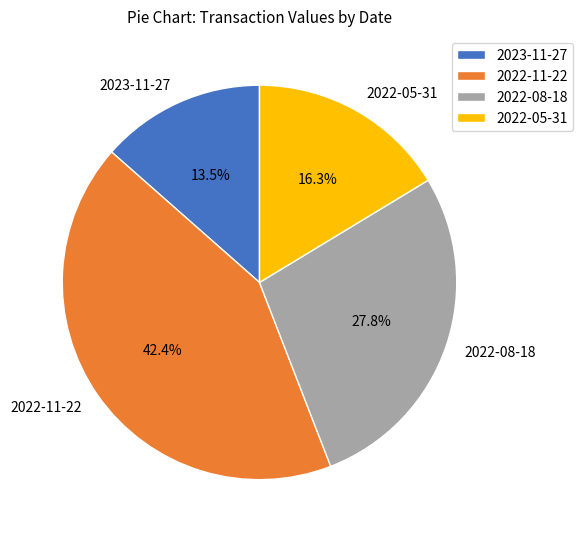

What percentage do 2023-11-27 and 2022-05-31 together represent?

29.8%